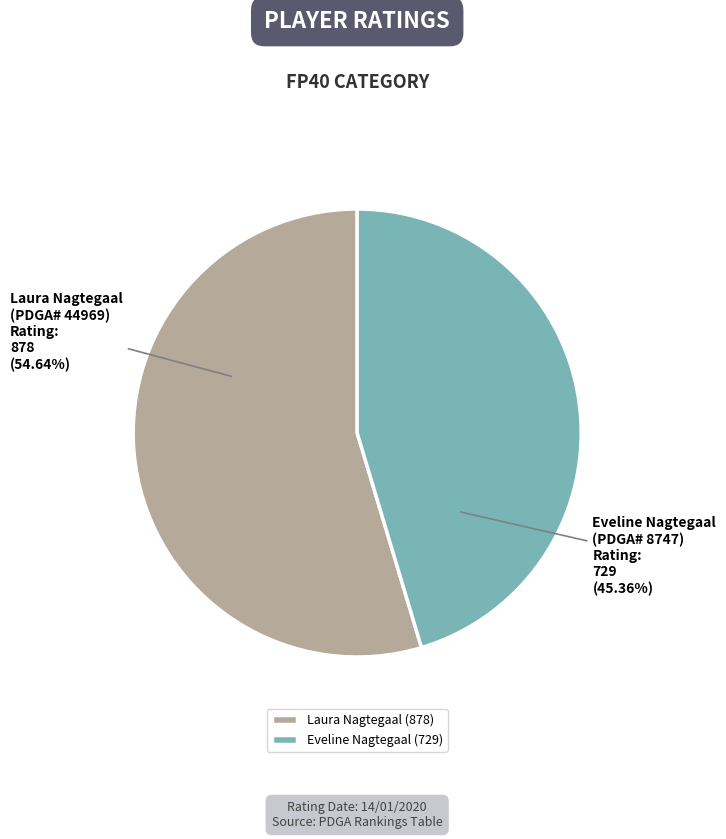

Combined, do Eveline Nagtegaal (729) and Laura Nagtegaal (878) account for over 50%?

Yes